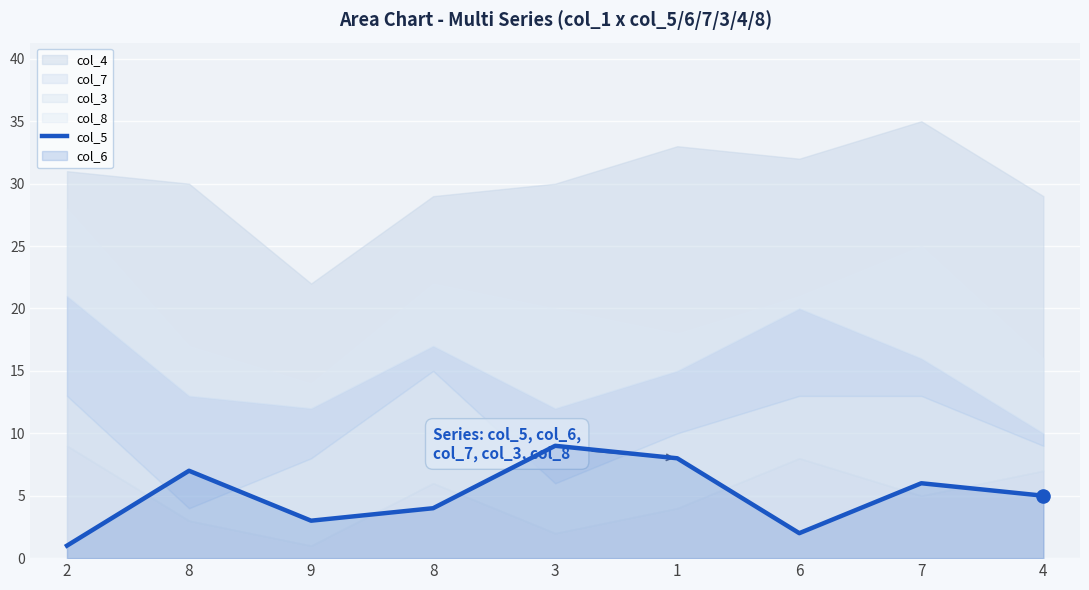

Approximately how many times larger is the value at 1 compared to 3?

0.9